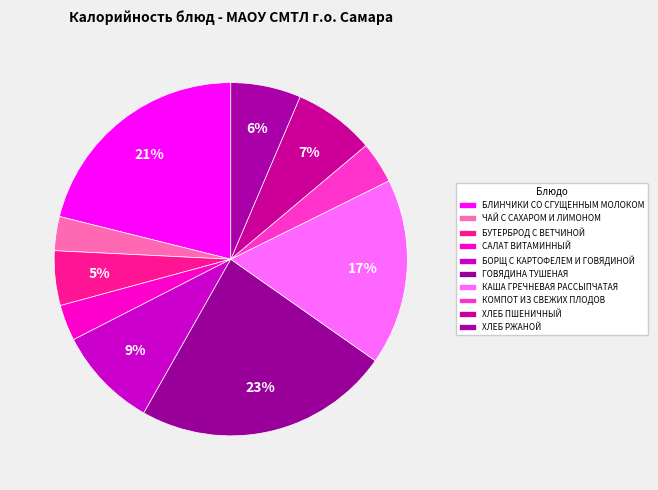

How many slices are in this pie chart?

10